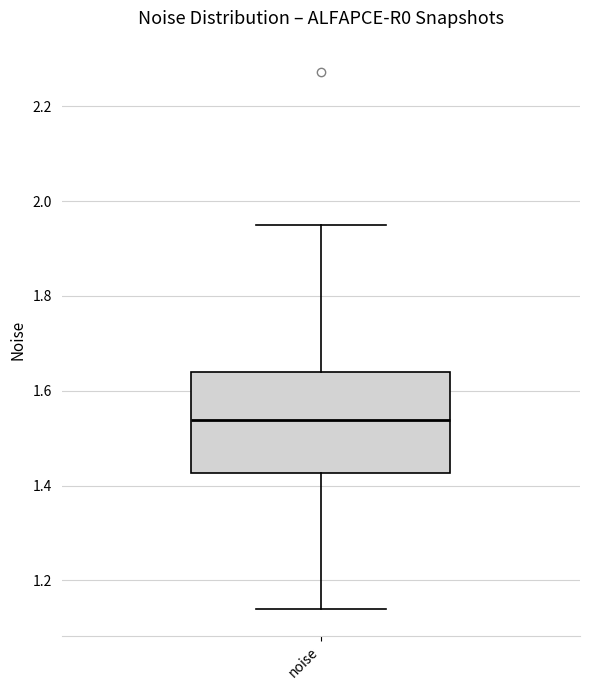

Read this box plot against the y-axis: the position of the median line, the range covered by the box, and the ends of both whiskers. The values are not printed on the chart, so give them approximately, as read against the axis.

median 1.54, box 1.42 to 1.64, whiskers 1.14 to 1.94